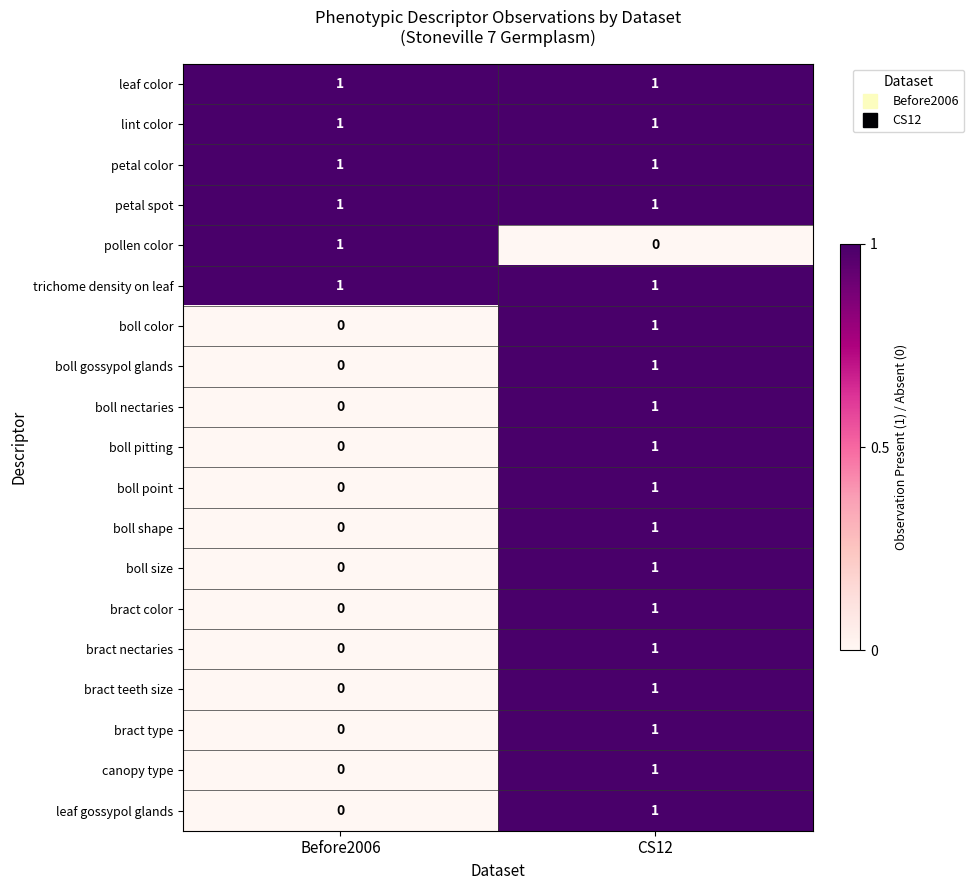

Which category has the lowest value in the leaf gossypol glands series?

Before2006